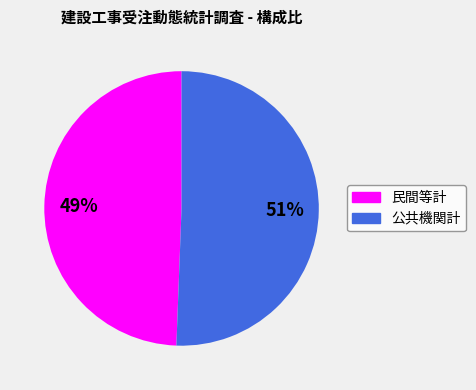

How many segments does this pie chart have?

2